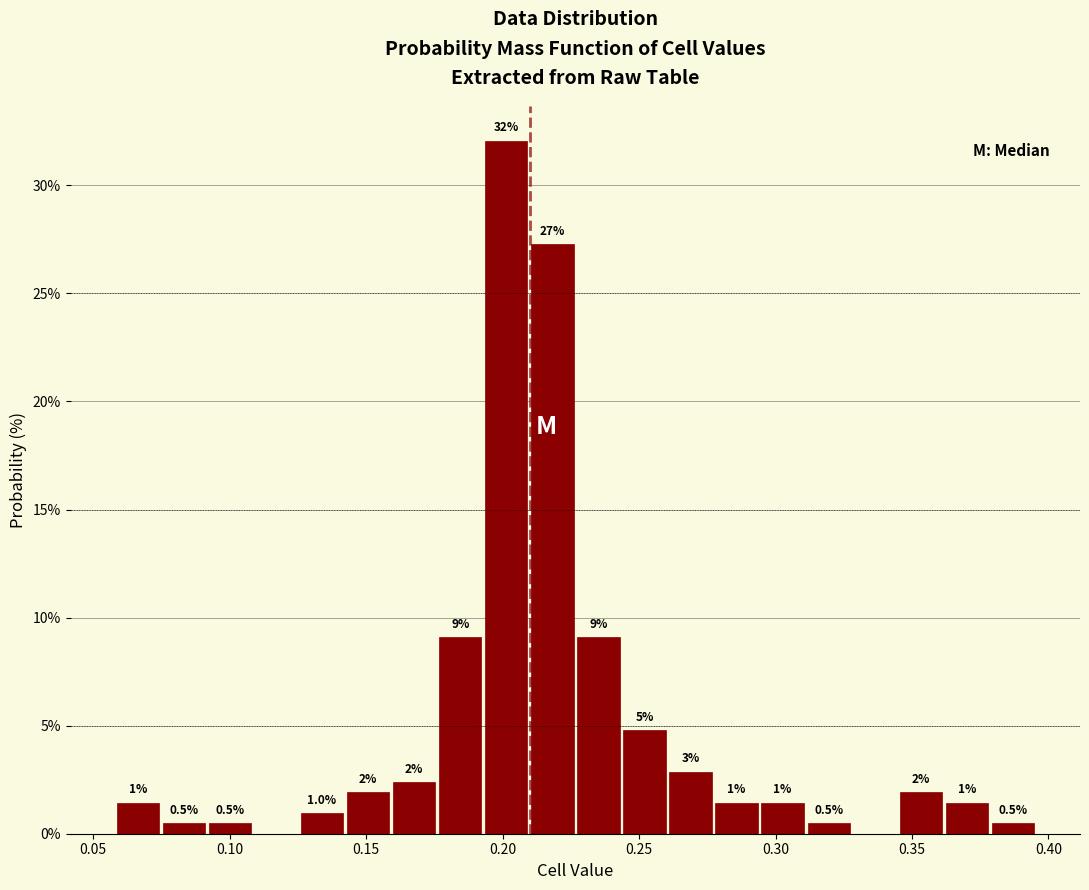

Around what value on the x-axis is the tallest bar? Give the approximate position of its centre, as read against the axis.

0.200